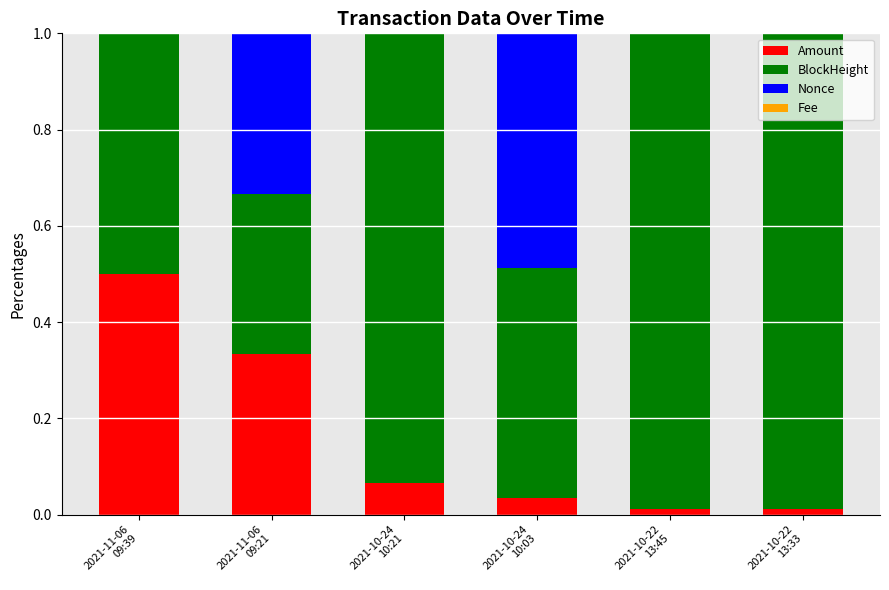

What is the total value across all series at 2021-10-24
10:21?

1.0